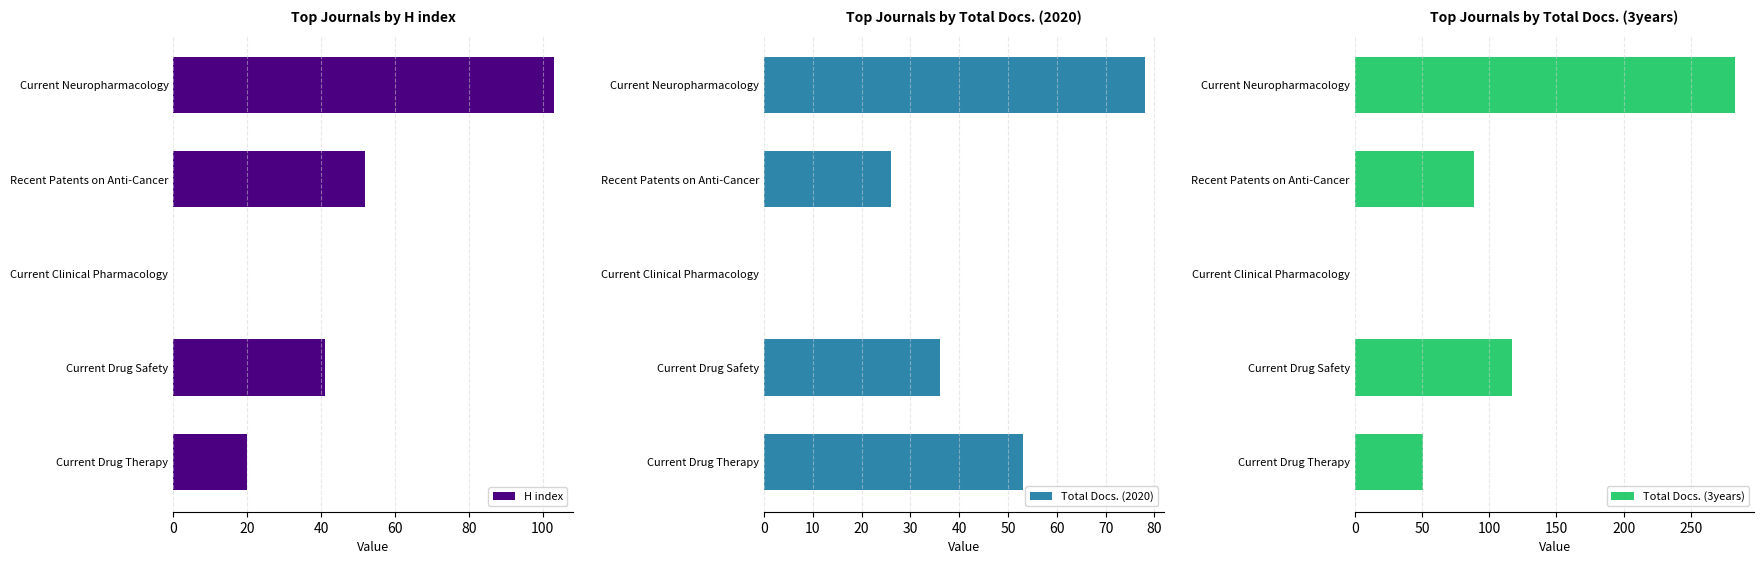

List the series in order of their peak value, lowest first.

Total Docs. (2020), H index, Total Docs. (3years)